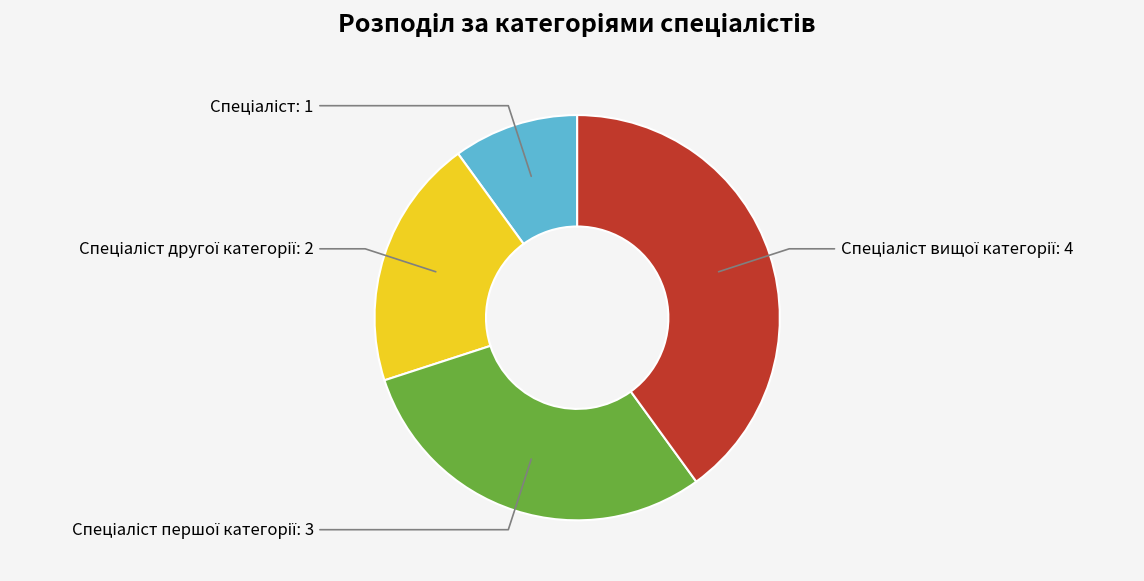

Does any single category account for the majority?

No